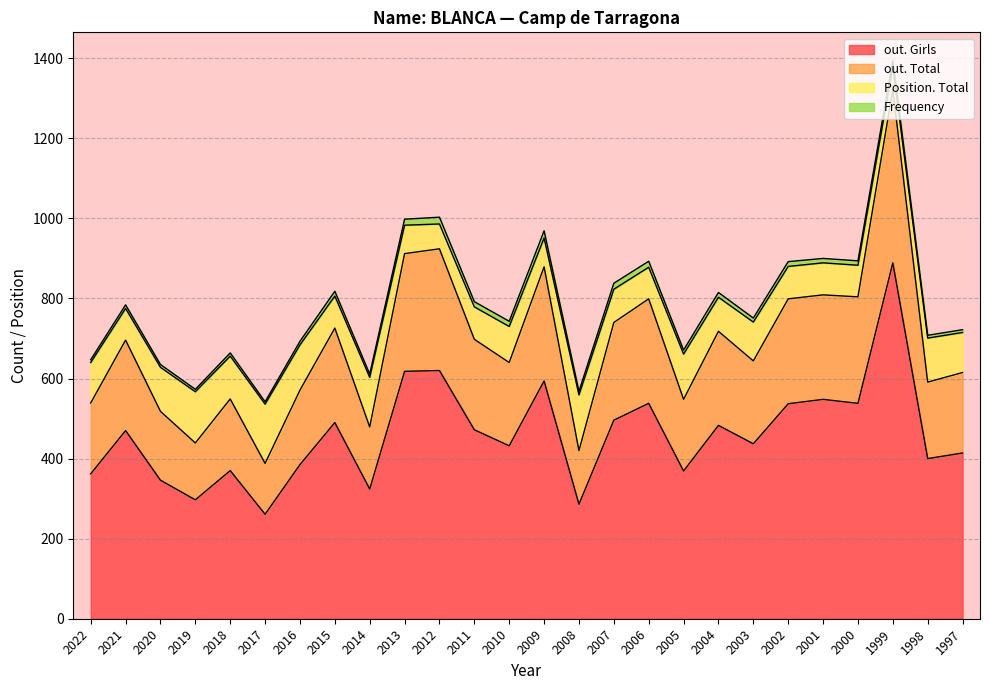

What is the difference between the maximum and minimum values in the out. Girls series?

628